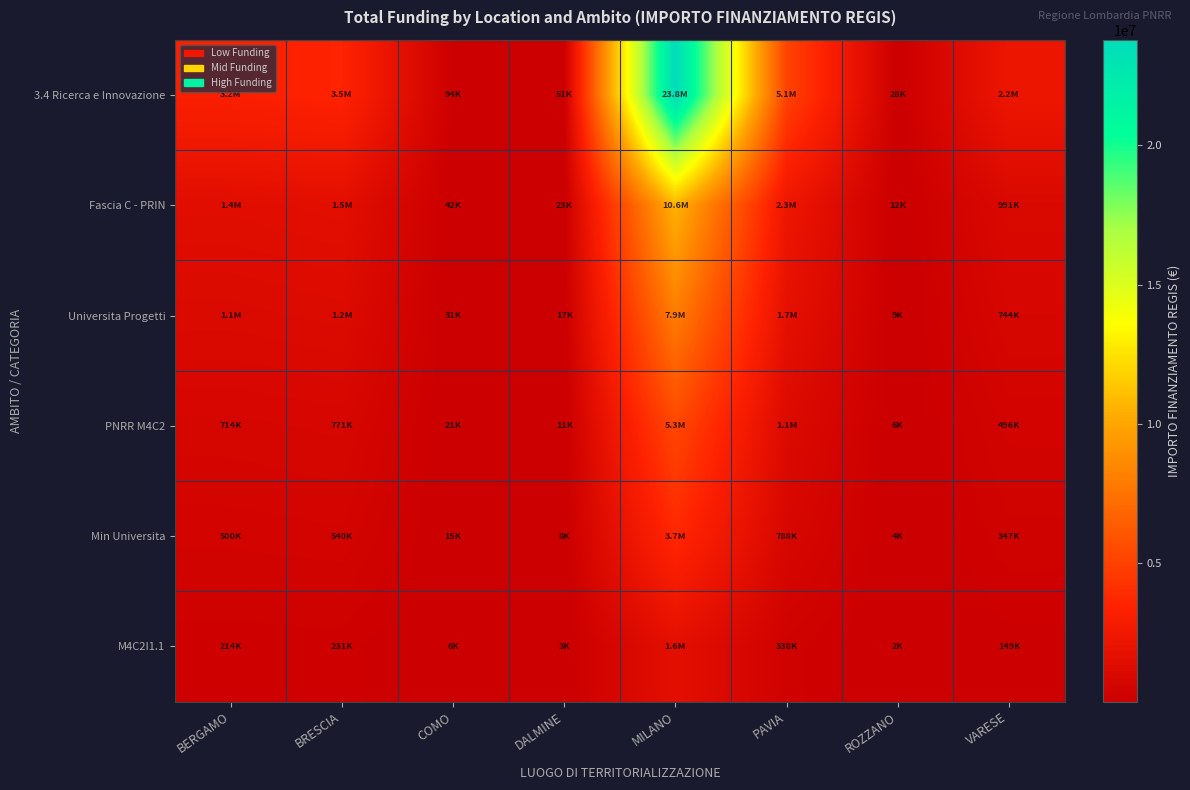

Reading left to right, list all the values displayed in this chart.

3.4 Ricerca e Innovazione: BERGAMO=3214088.5	BRESCIA=3468338.8	COMO=93943.2	DALMINE=51384.6	MILANO=23801744.5	PAVIA=5068746.9	ROZZANO=27928.1	VARESE=2230675.7
Fascia C - PRIN: BERGAMO=1428483.8	BRESCIA=1541483.9	COMO=41752.5	DALMINE=22837.6	MILANO=10578553.1	PAVIA=2252776.4	ROZZANO=12412.5	VARESE=991411.4
Universita Progetti: BERGAMO=1071362.8	BRESCIA=1156112.9	COMO=31314.4	DALMINE=17128.2	MILANO=7933914.8	PAVIA=1689582.3	ROZZANO=9309.4	VARESE=743558.6
PNRR M4C2: BERGAMO=714241.9	BRESCIA=770741.9	COMO=20876.3	DALMINE=11418.8	MILANO=5289276.6	PAVIA=1126388.2	ROZZANO=6206.2	VARESE=495705.7
Min Universita: BERGAMO=499969.3	BRESCIA=539519.4	COMO=14613.4	DALMINE=7993.2	MILANO=3702493.6	PAVIA=788471.7	ROZZANO=4344.4	VARESE=346994.0
M4C2I1.1: BERGAMO=214272.6	BRESCIA=231222.6	COMO=6262.9	DALMINE=3425.6	MILANO=1586783.0	PAVIA=337916.5	ROZZANO=1861.9	VARESE=148711.7